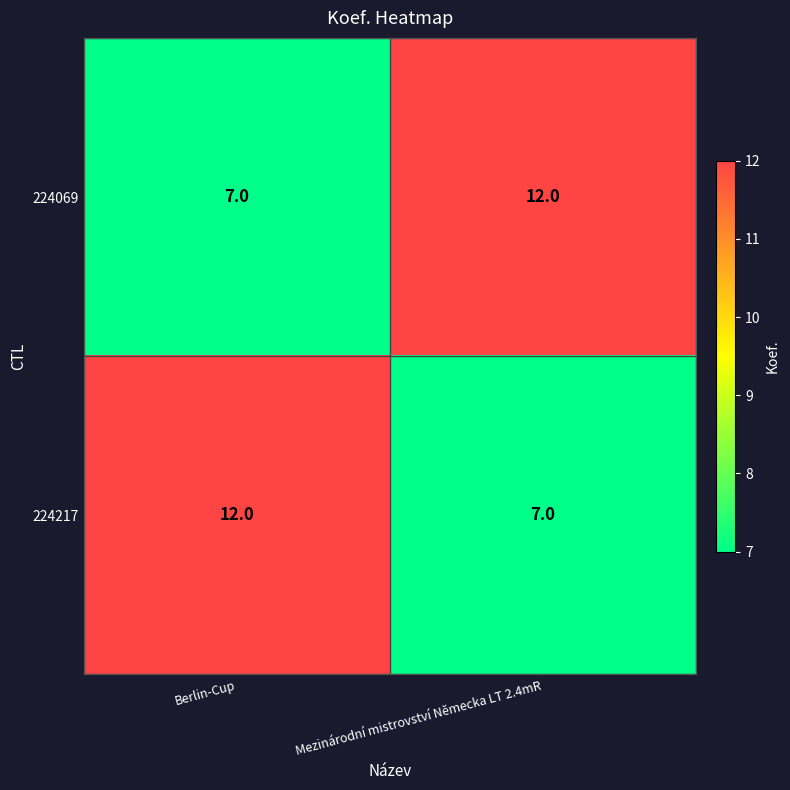

What is the smallest value displayed?

7